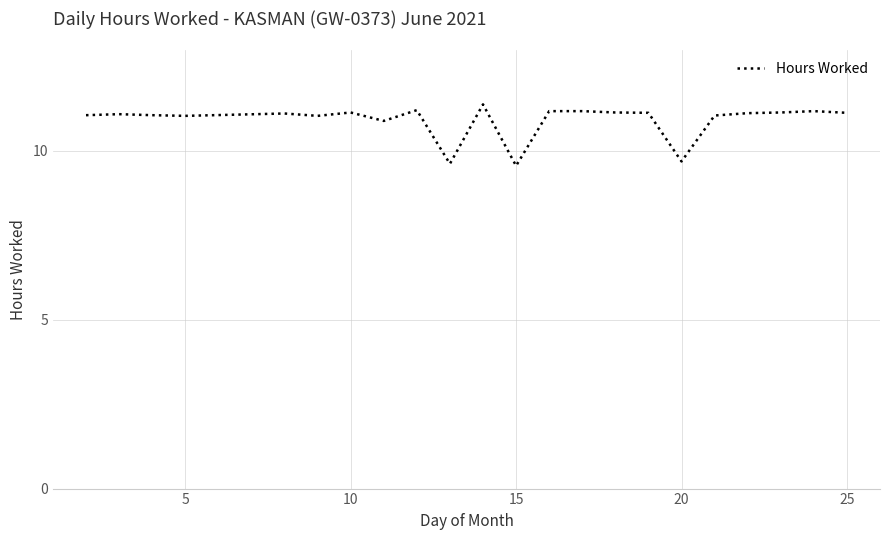

What is the difference between the maximum and minimum values?

1.8